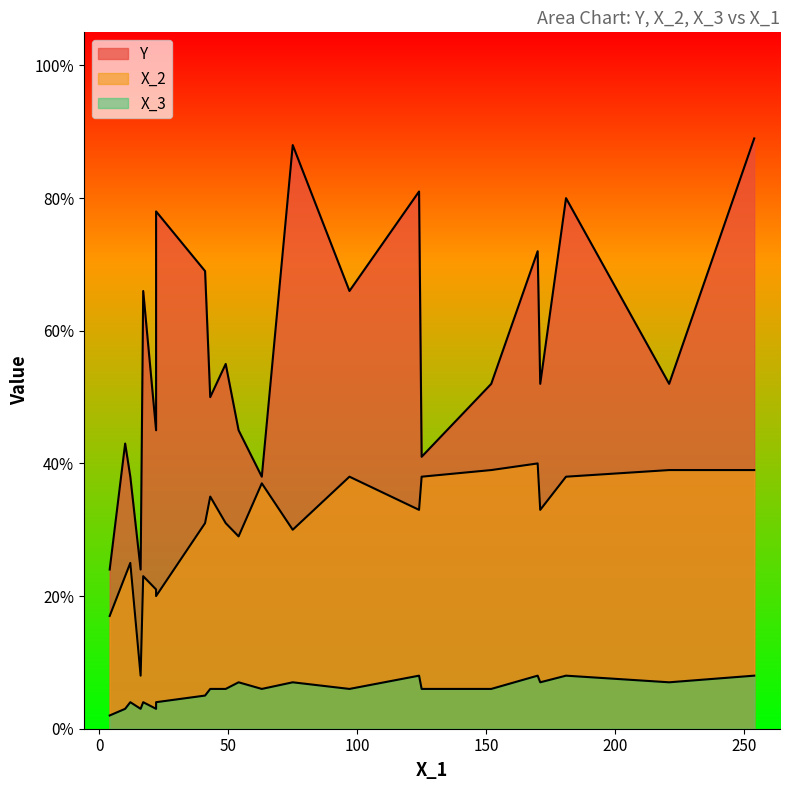

What is the maximum value for Y?

89